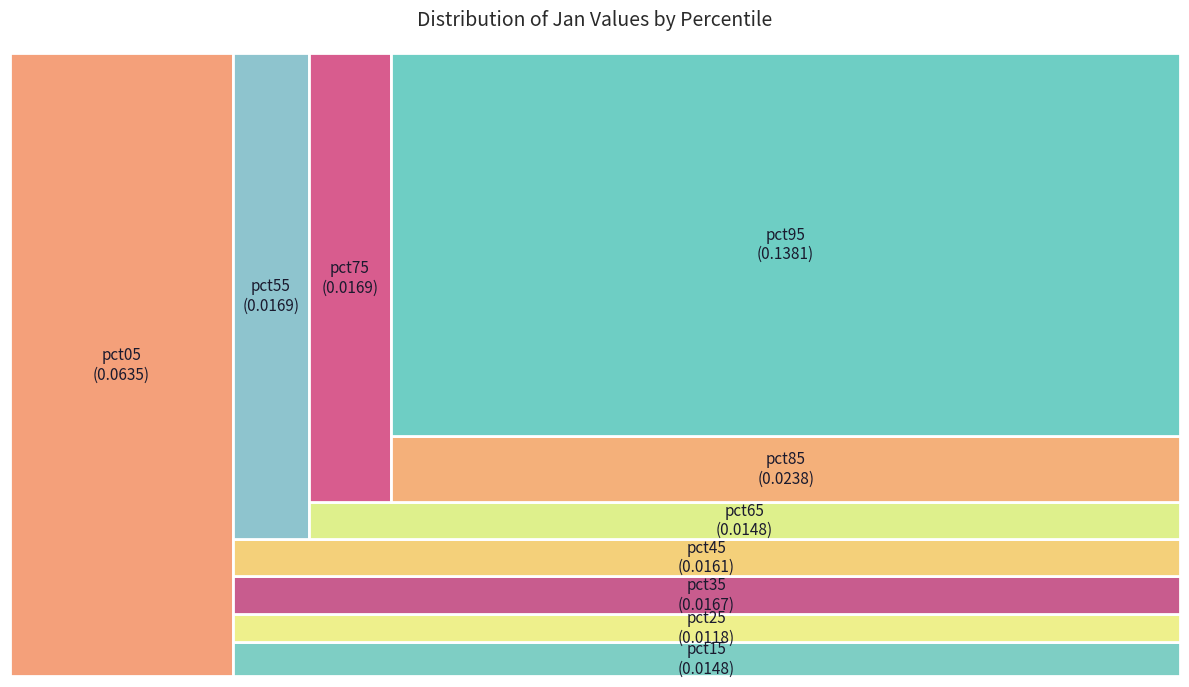

Which category has the smallest portion of the pie?

pct25